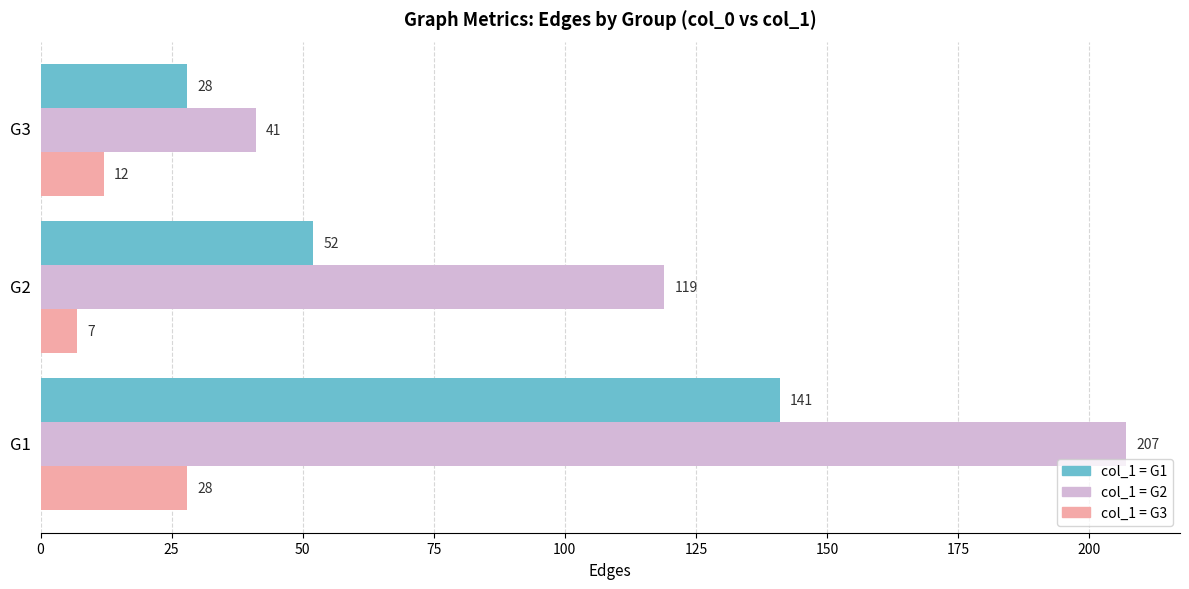

At which category is the sum across all series the highest?

G1